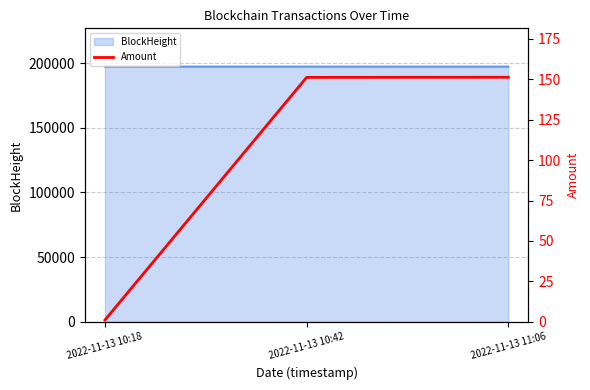

Where is the data nearest to the value 76?

2022-11-13 10:18